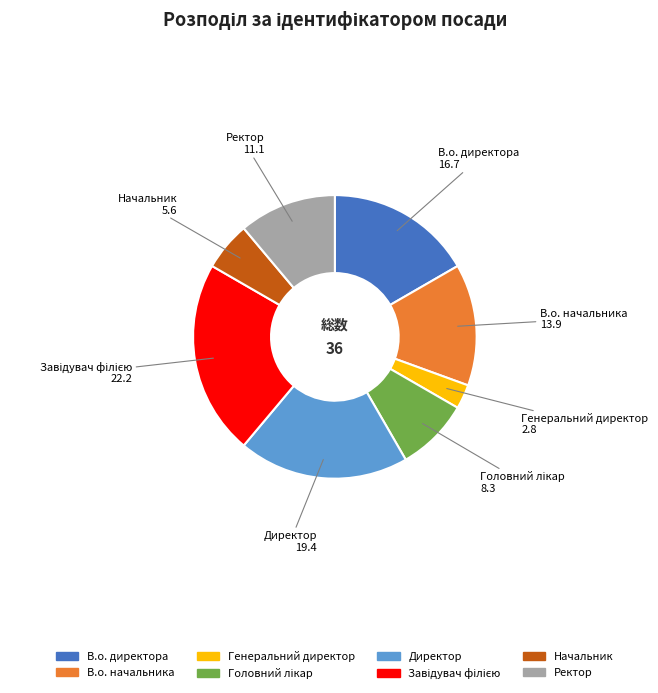

How many segments does this pie chart have?

8